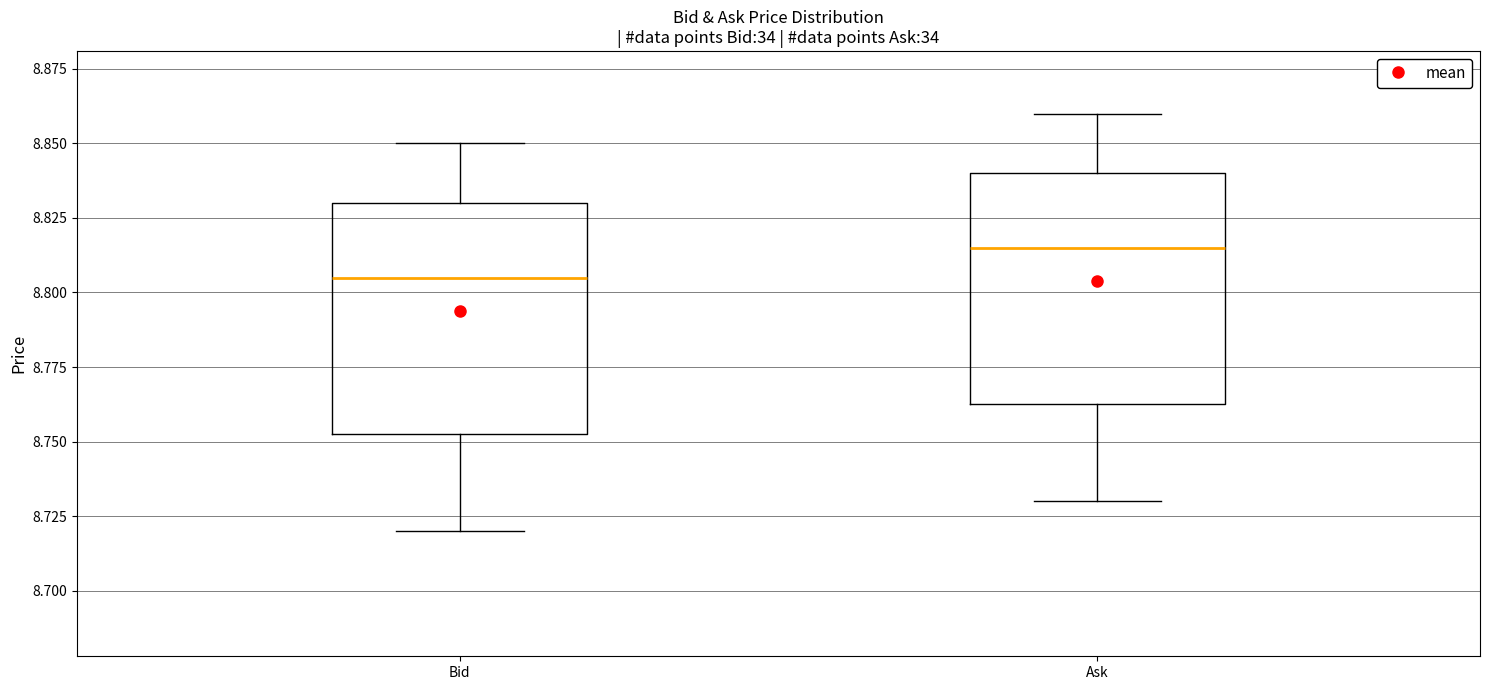

Which box has the highest median line?

Ask